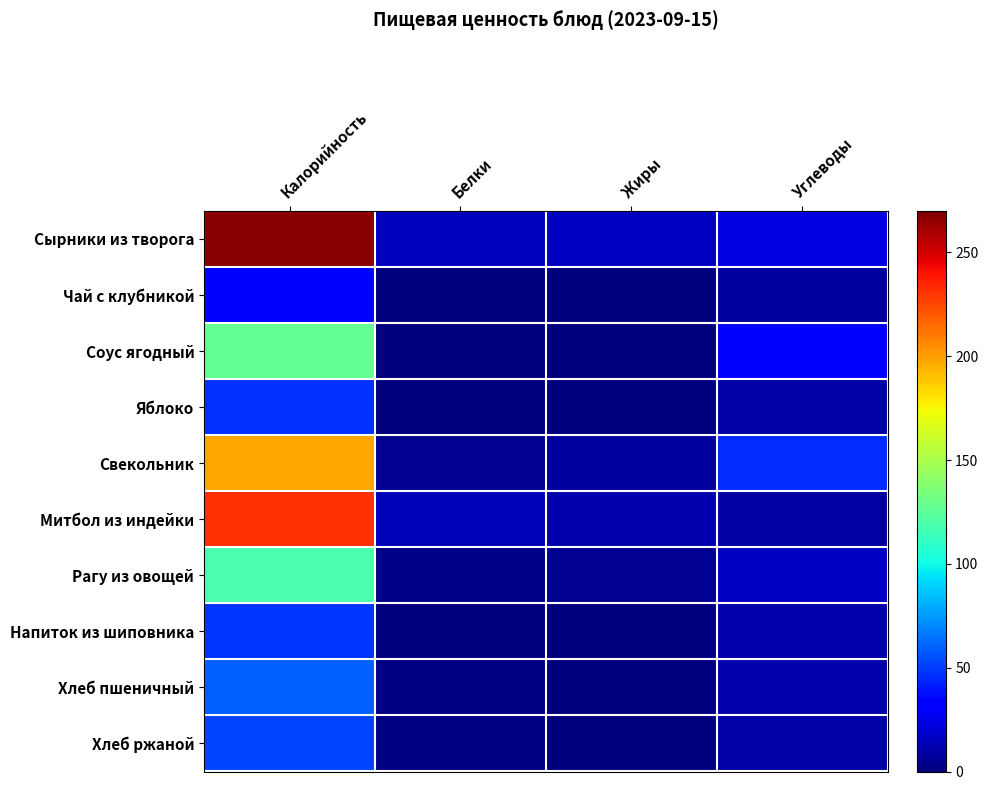

At Калорийность, list the series in order from smallest to largest.

Чай с клубникой, Яблоко, Напиток из шиповника, Хлеб ржаной, Хлеб пшеничный, Рагу из овощей, Соус ягодный, Свекольник, Митбол из индейки, Сырники из творога